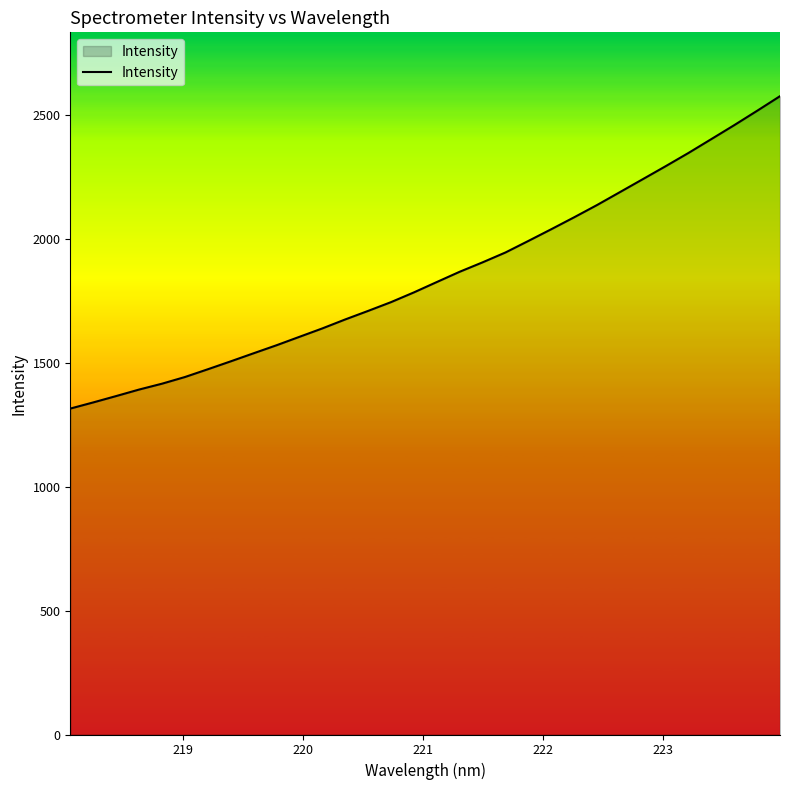

How many values are below 1825?

16